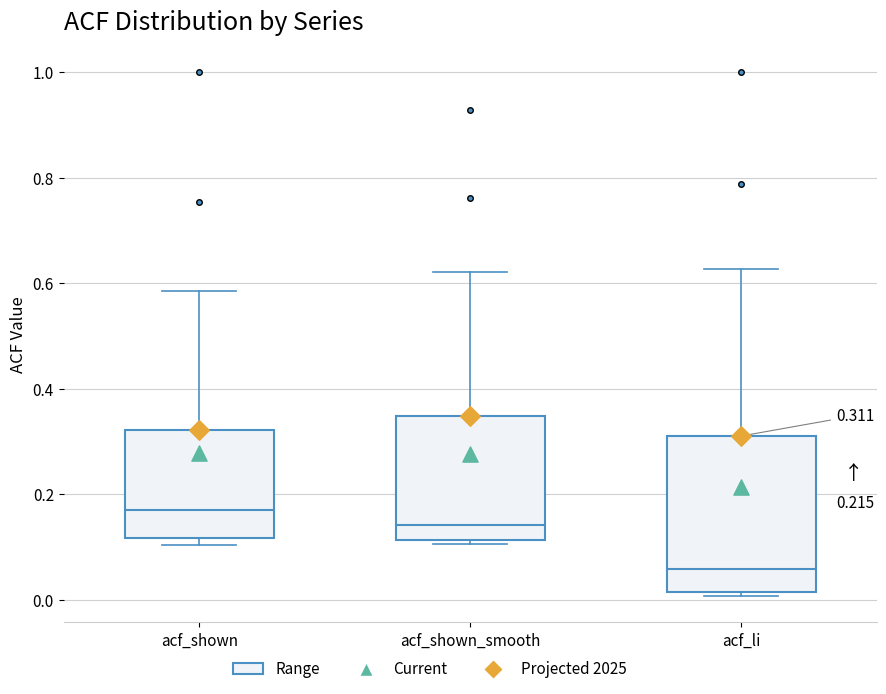

Which box's median line is the lowest?

acf_li